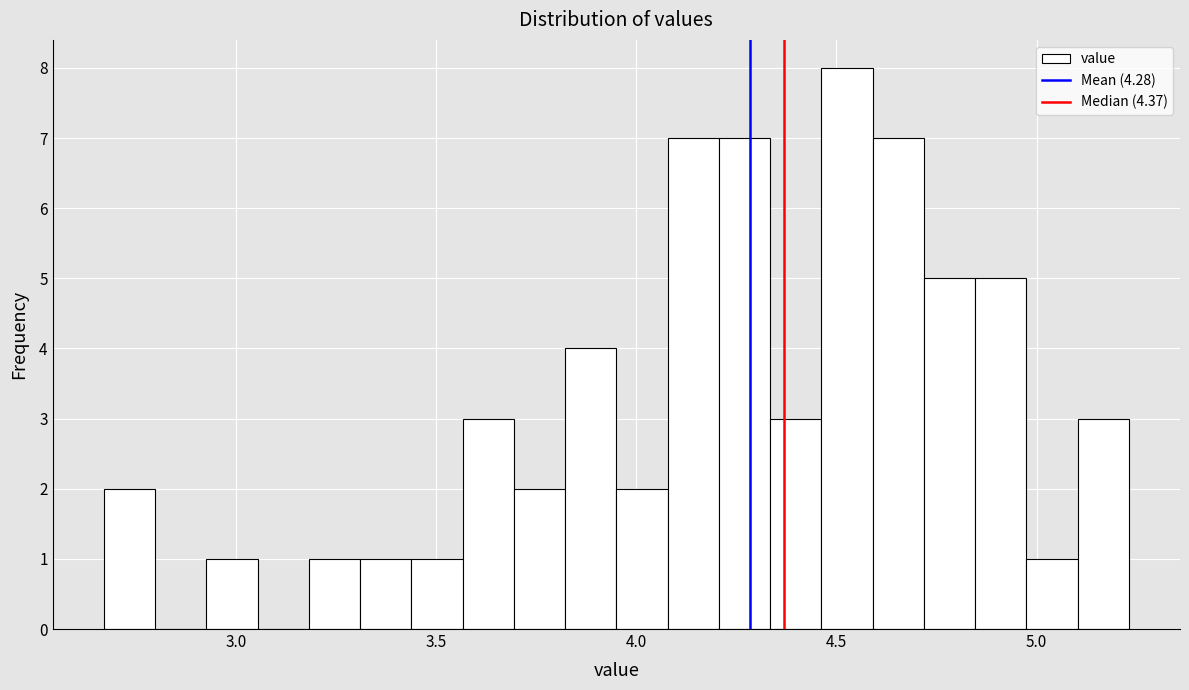

Read against the x-axis, roughly where is the centre of the tallest bar?

4.55